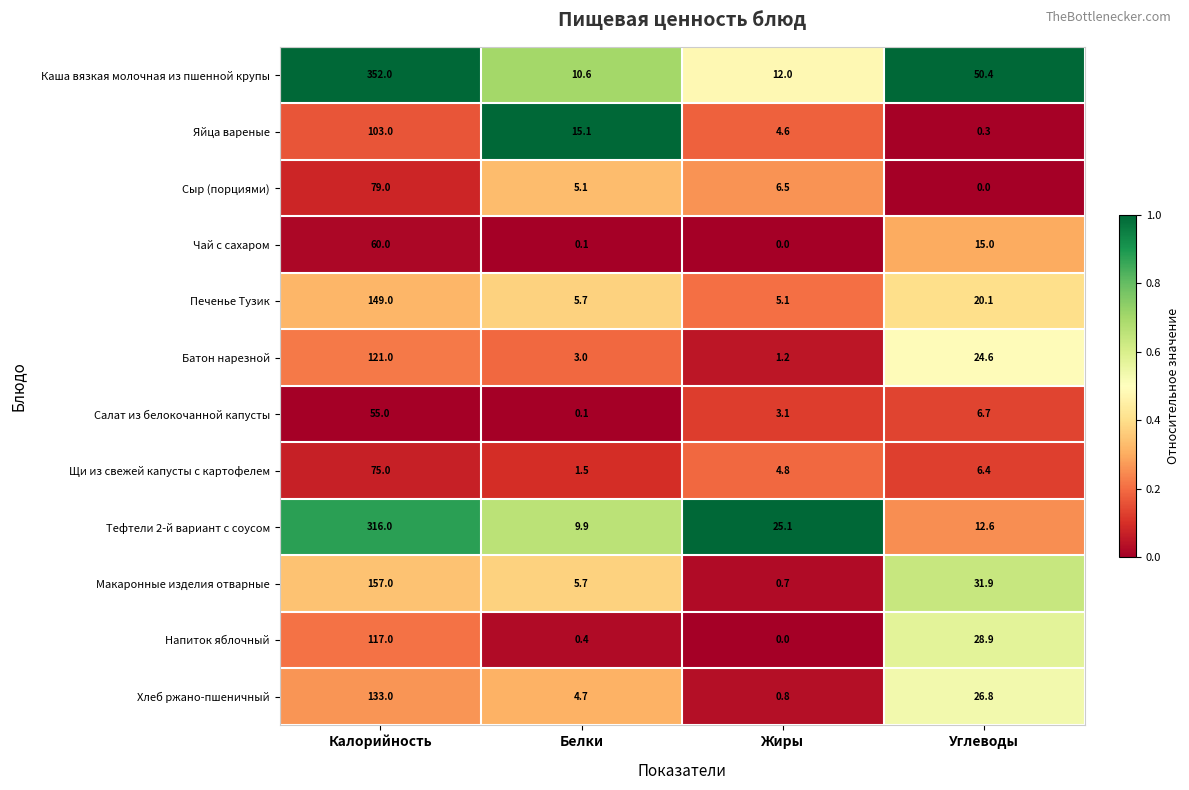

Is it true that Щи из свежей капусты с картофелем equals 4.8 at Жиры?

True